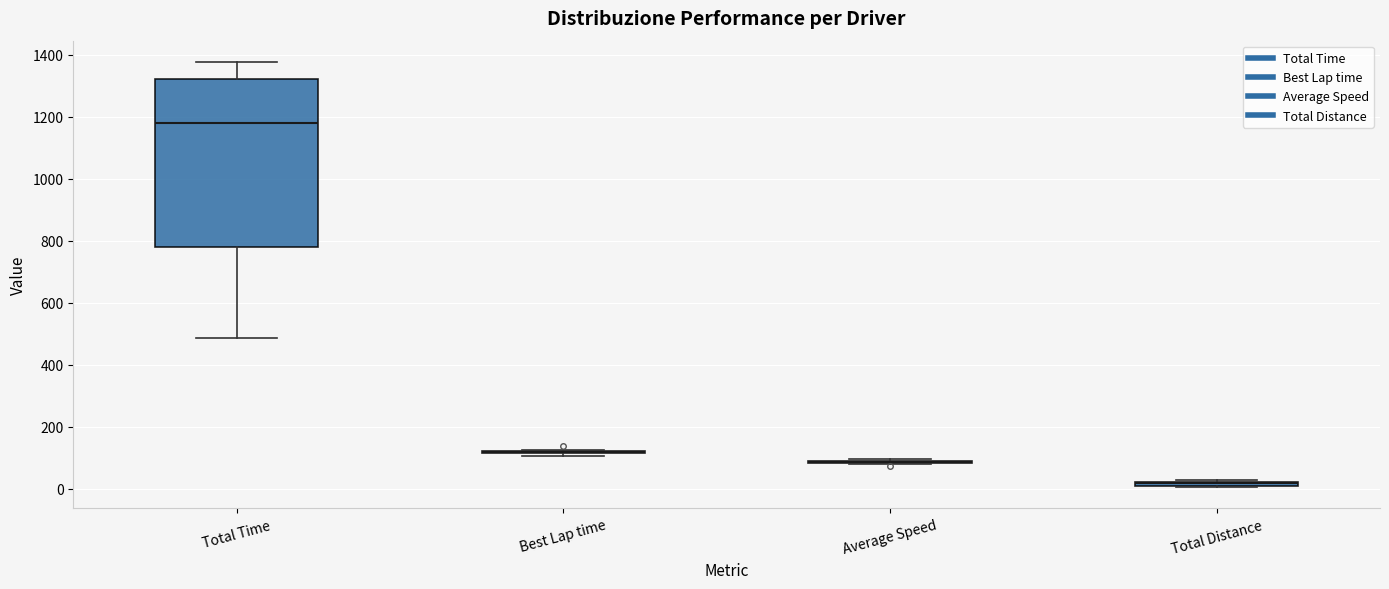

Which box is the tallest, from its lower edge to its upper edge?

Total Time